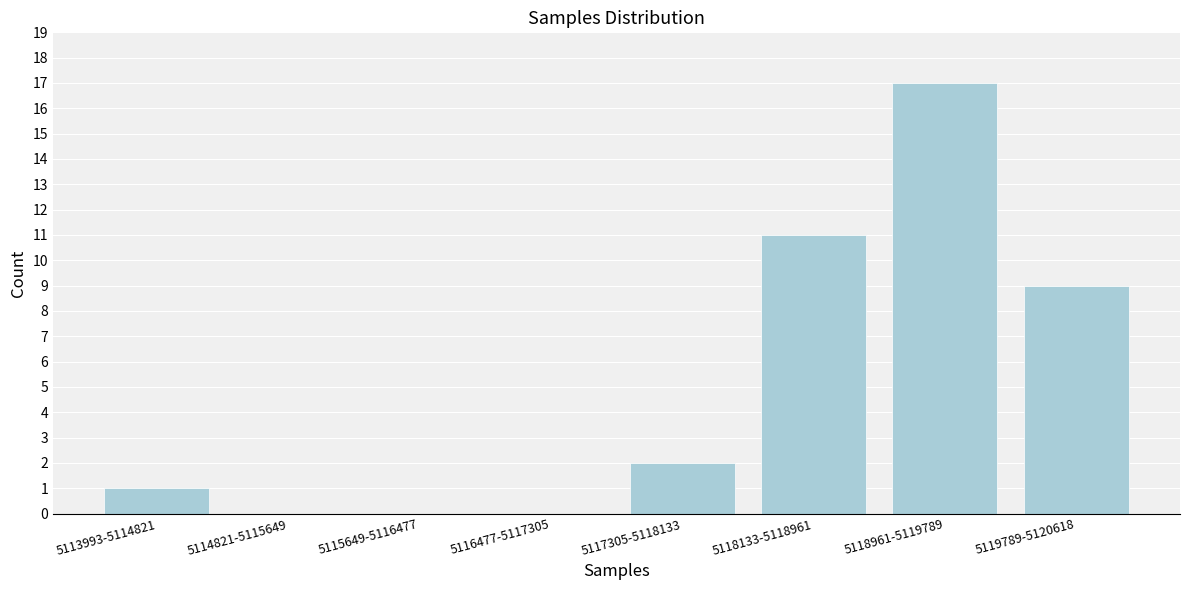

Reading right to left, what are all the values shown in this chart?

5119789-5120618=9	5118961-5119789=17	5118133-5118961=11	5117305-5118133=2	5116477-5117305=0	5115649-5116477=0	5114821-5115649=0	5113993-5114821=1